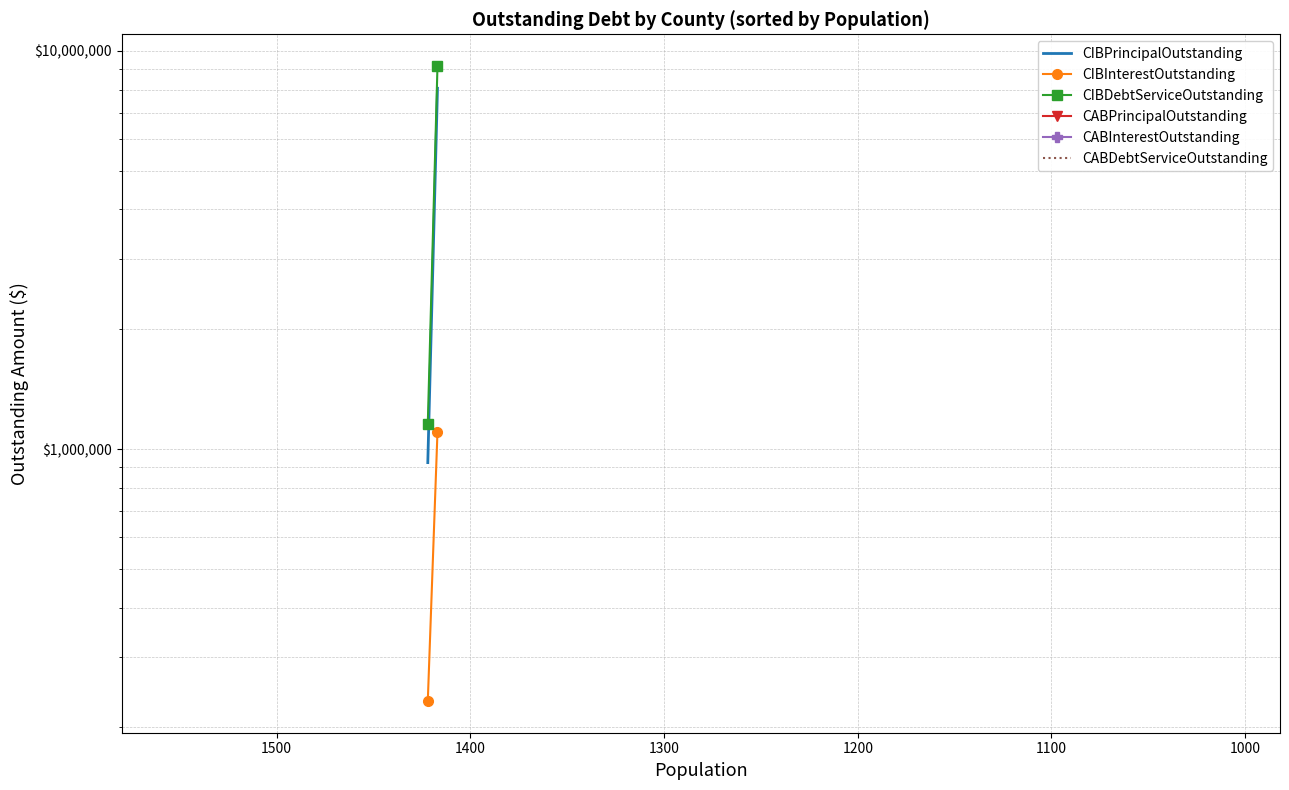

True or false: CIBDebtServiceOutstanding has more than 2 interior local peaks.

False